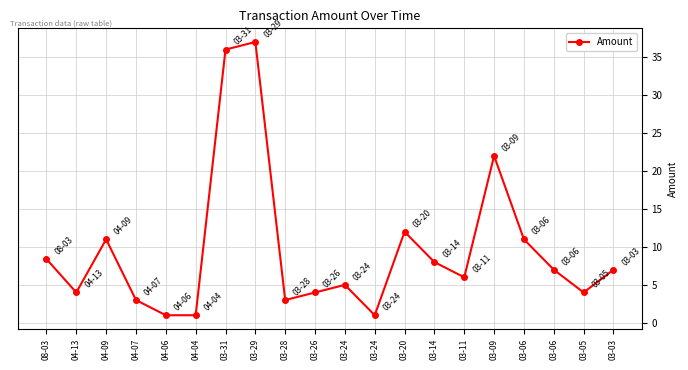

How many lines are shown in the chart?

1